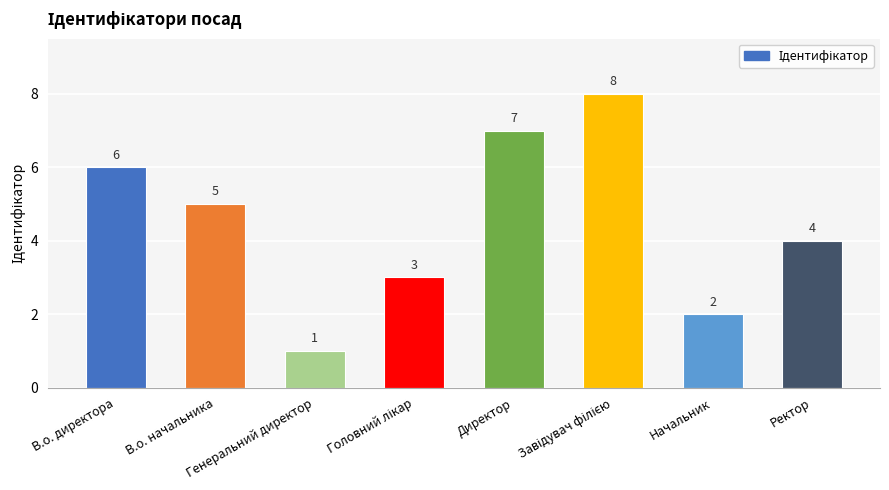

What is the value of the 6th bar from the left?

8